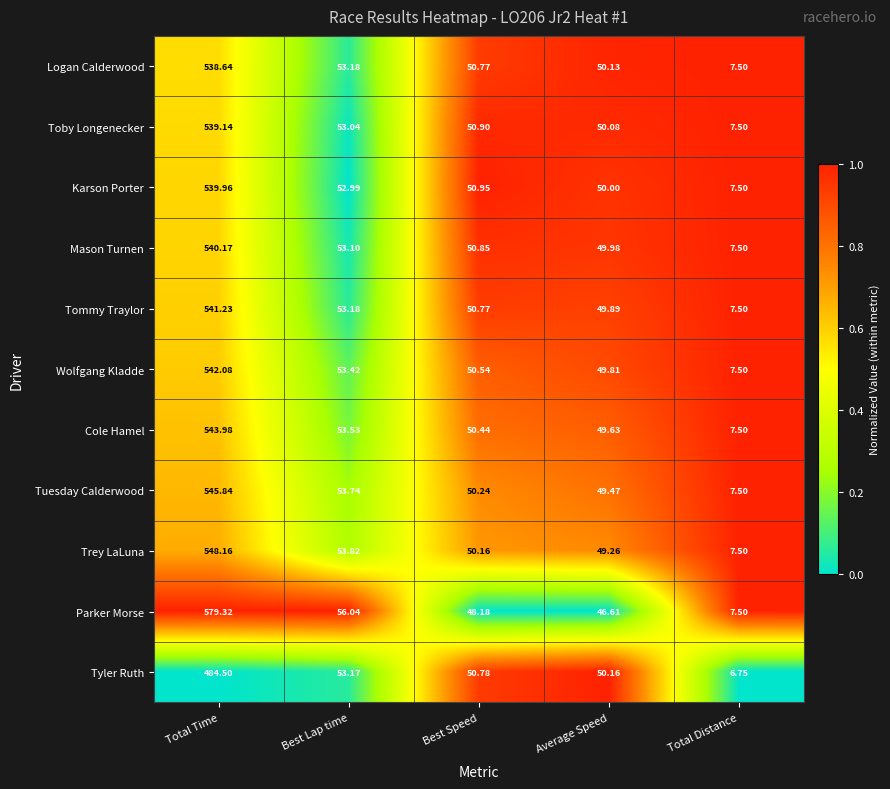

At which category is the sum across all series the highest?

Total Time